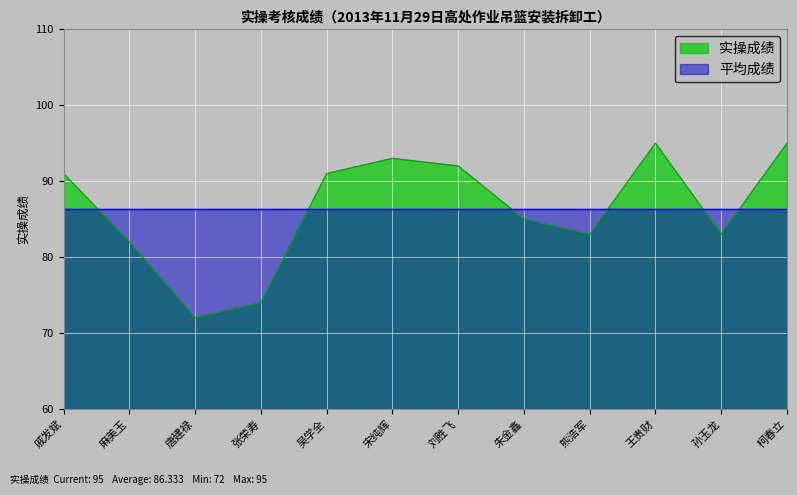

How many points are higher than both their immediate neighbors (excluding endpoints)?

2